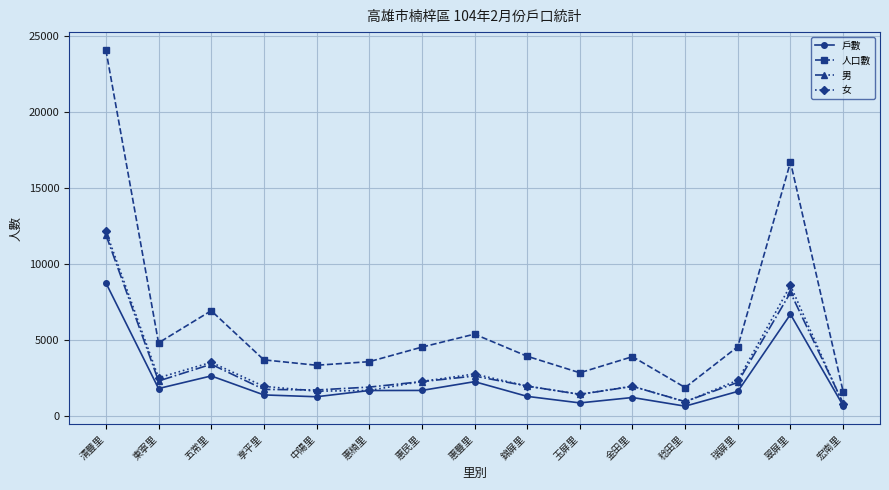

What is the sum of all 女 values?

46426